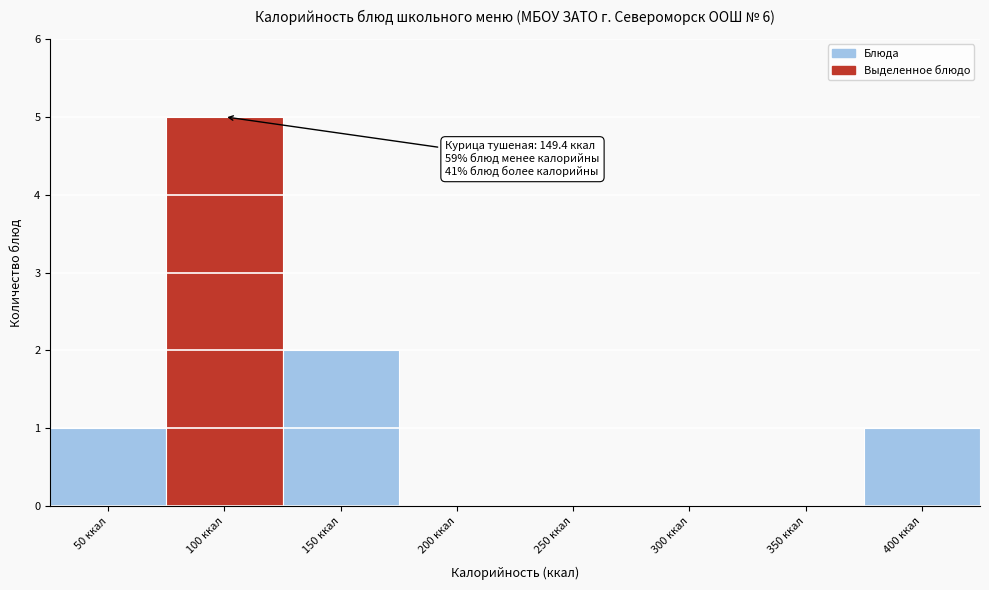

Reading left to right, extract all data points from this chart.

50 ккал=1	100 ккал=5	150 ккал=2	200 ккал=0	250 ккал=0	300 ккал=0	350 ккал=0	400 ккал=1